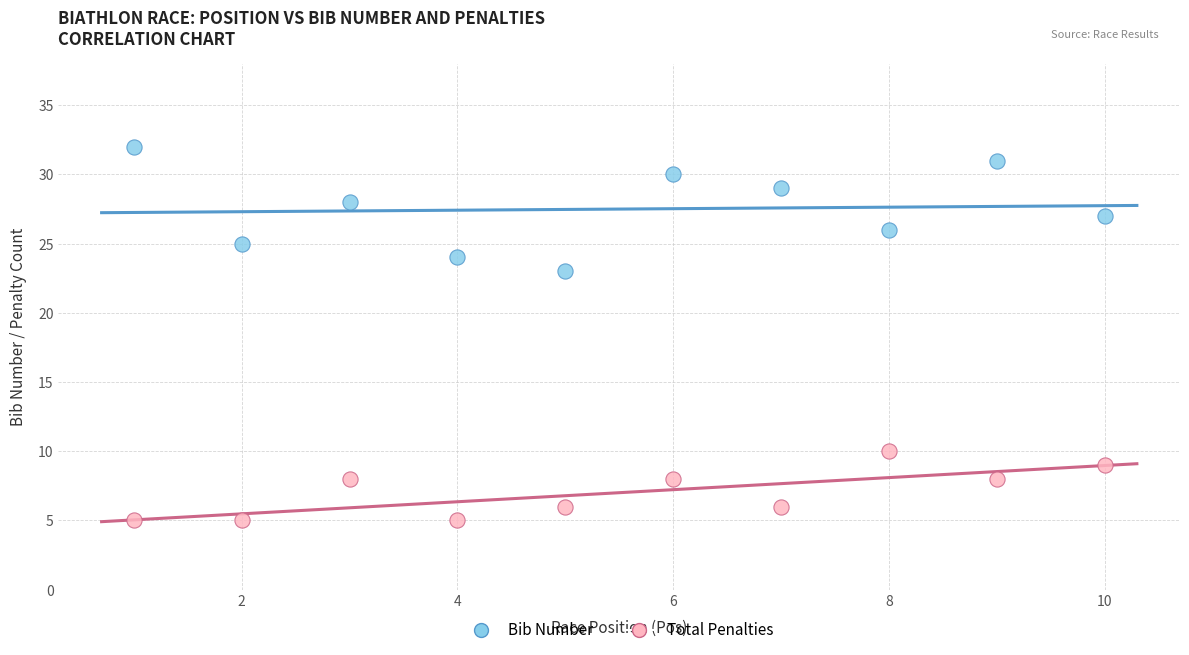

Across all series, what Y value is closest to 18?

23